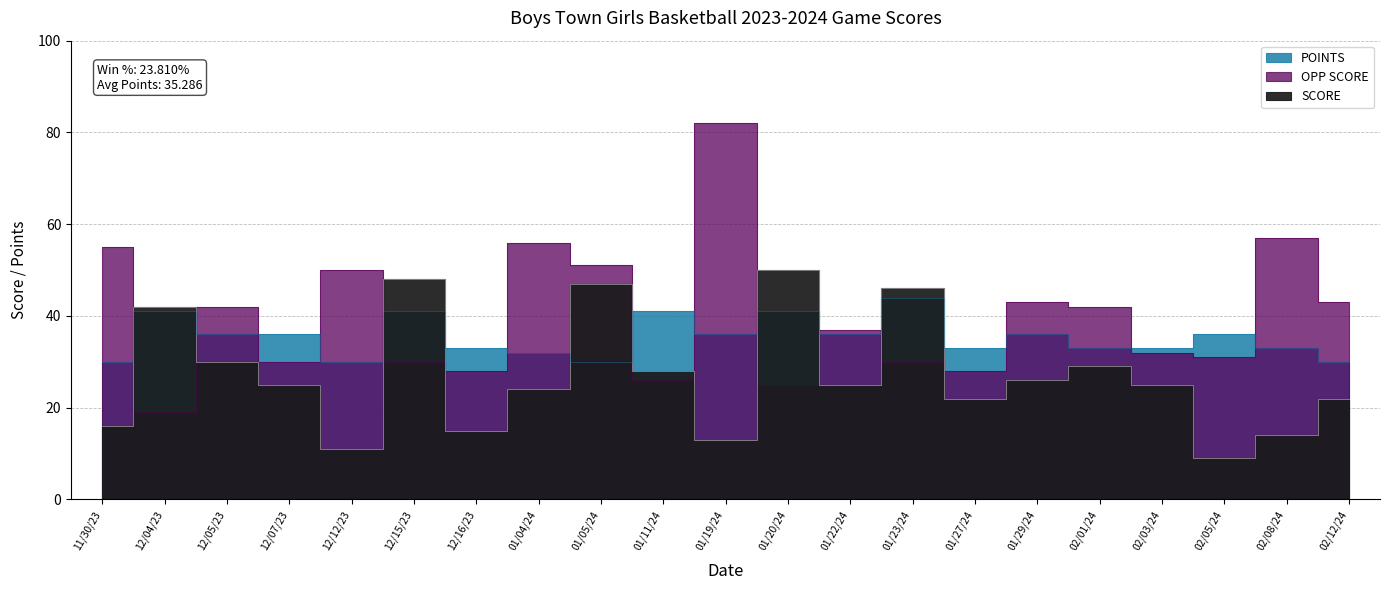

True or false: OPP SCORE and POINTS intersect in this chart.

True